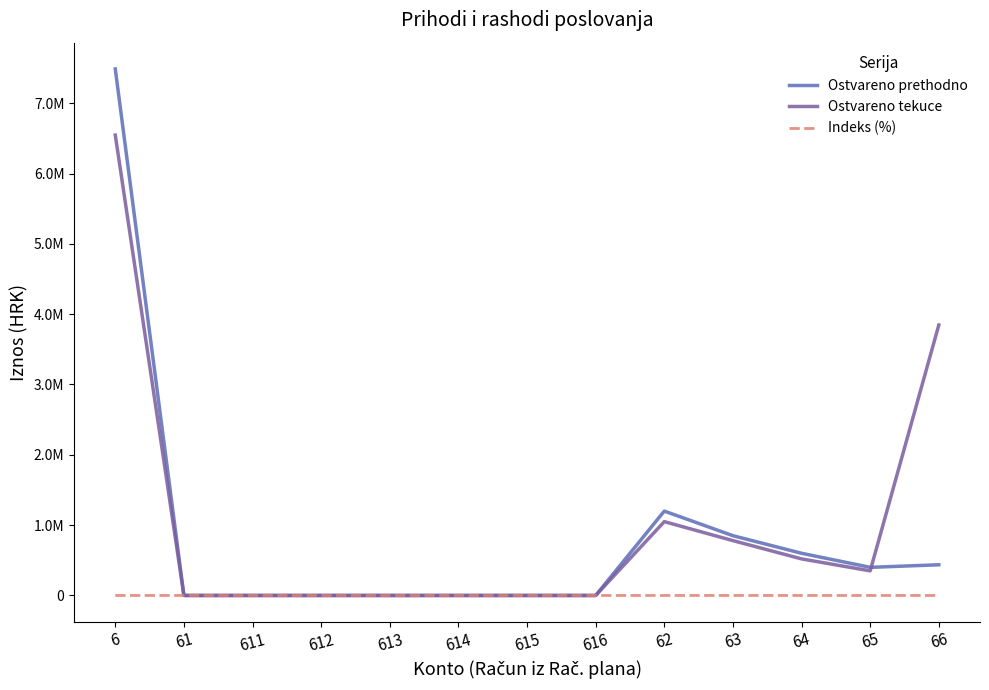

Which series has the largest total across all categories?

Ostvareno tekuce